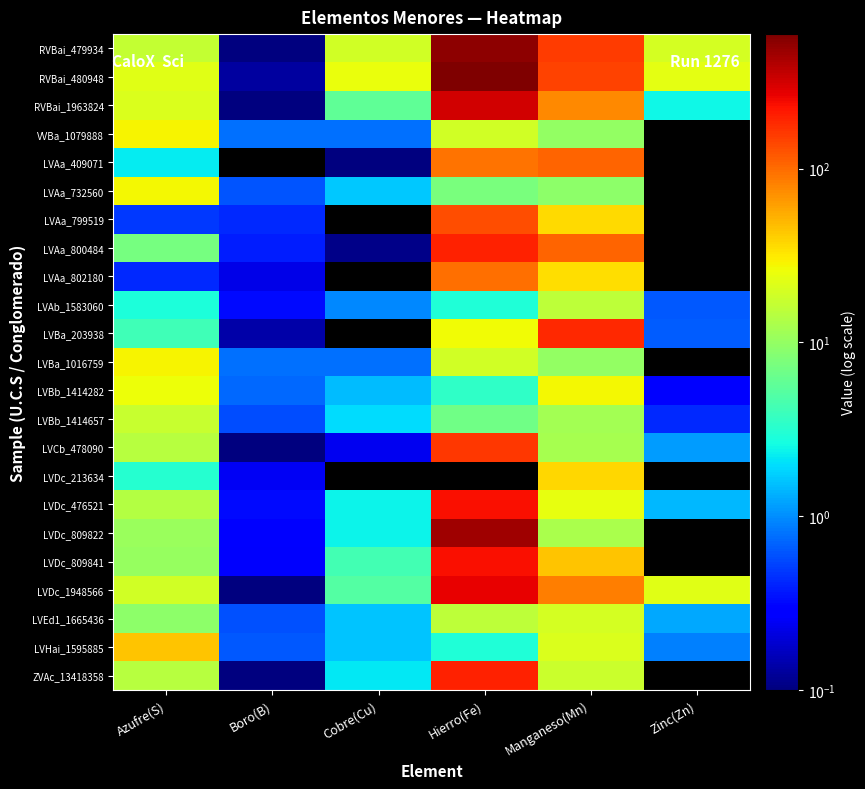

Rank the series by their maximum value, from lowest to highest.

LVAb_1583060, LVBb_1414657, LVEd1_1665436, LVBb_1414282, LVAa_732560, VVBa_1079888, LVBa_1016759, LVDc_213634, LVHai_1595885, LVAa_802180, LVAa_409071, LVAa_799519, LVCb_478090, LVBa_203938, ZVAc_13418358, LVAa_800484, LVDc_476521, LVDc_809841, LVDc_1948566, RVBai_1963824, LVDc_809822, RVBai_479934, RVBai_480948